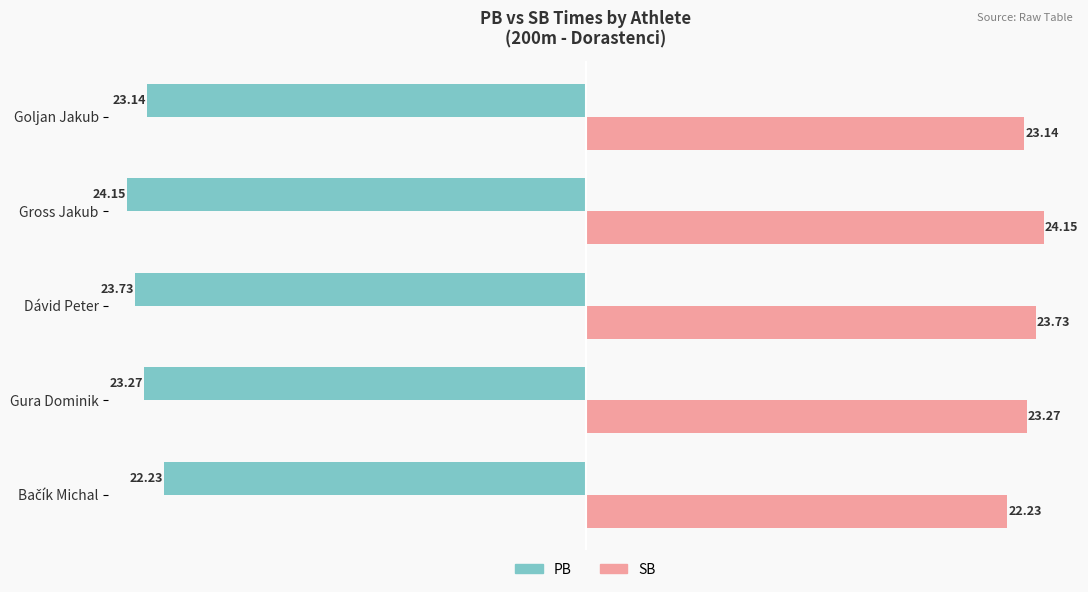

At which label does PB reach its minimum?

Gross Jakub